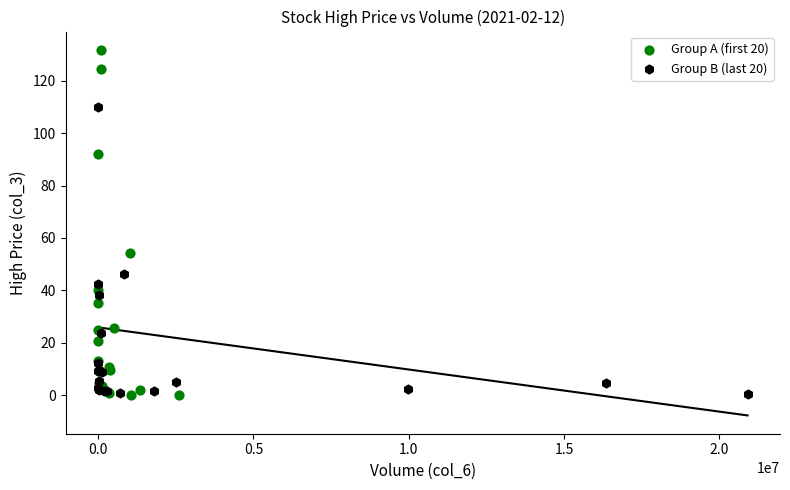

Which series reaches the maximum Y coordinate?

Group A (first 20)